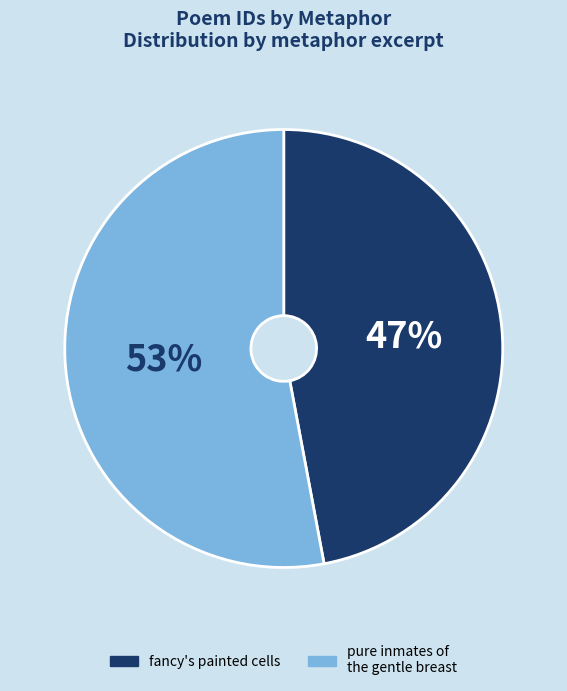

To the nearest percent, what is the difference between the fancy's painted cells and pure inmates of the gentle breast slice percentages?

6%